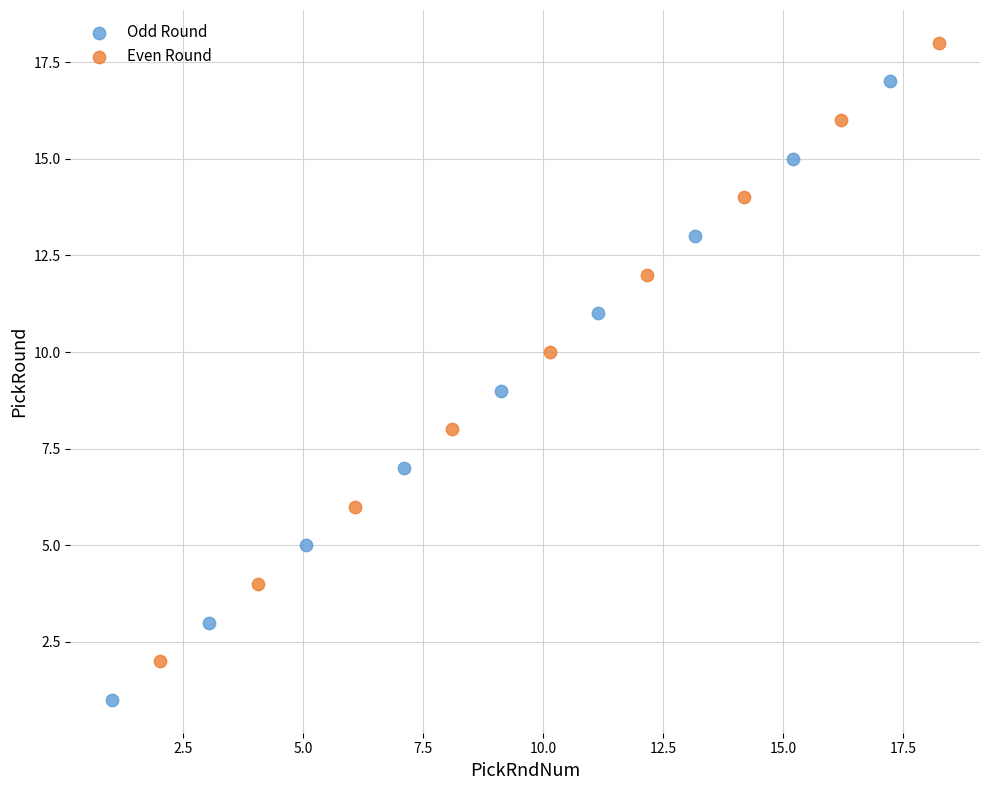

Which series contains the lowest Y value?

Odd Round